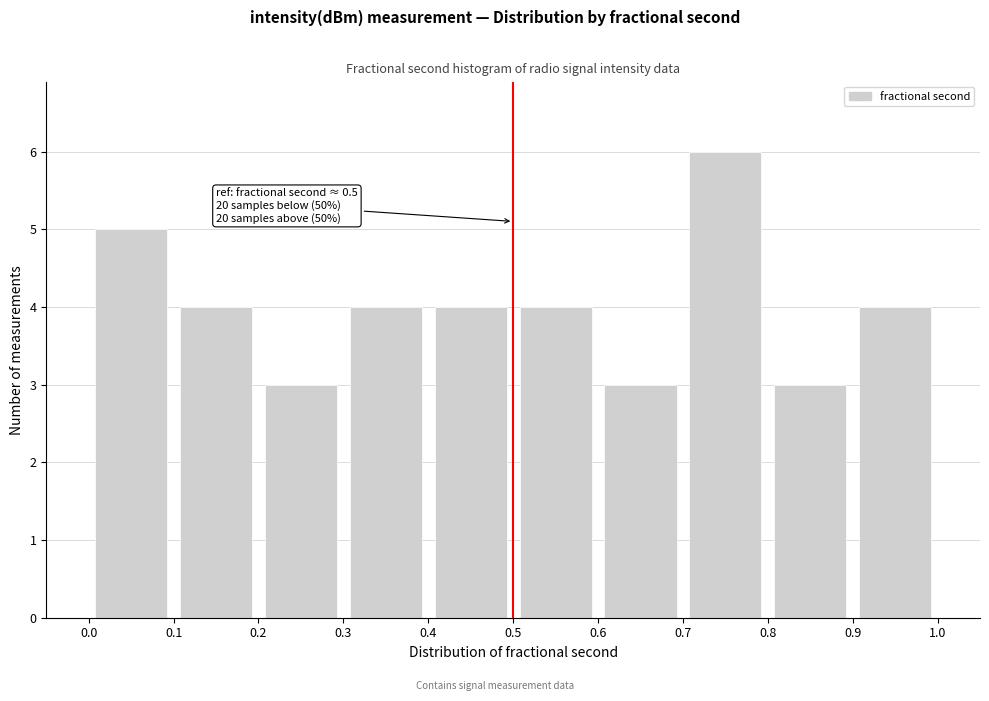

Over which range of the x-axis is the bar tallest?

0.7 to 0.8